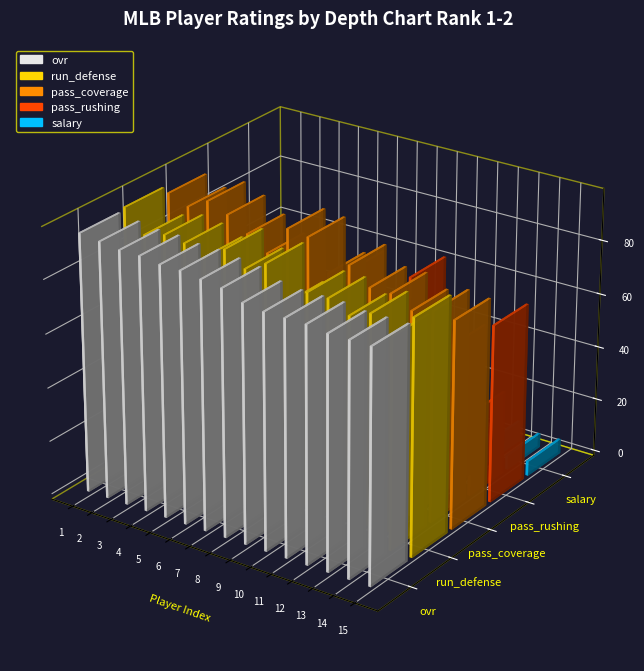

Count the number of categories in the chart.

15